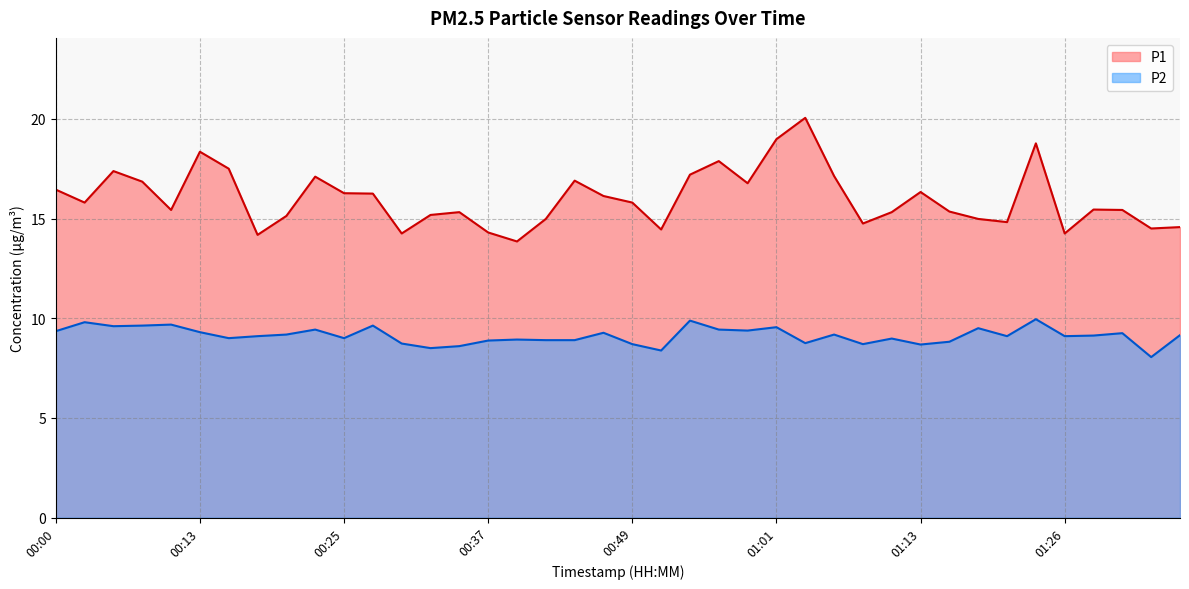

Between 01:21 and 00:32, which is larger?

00:32